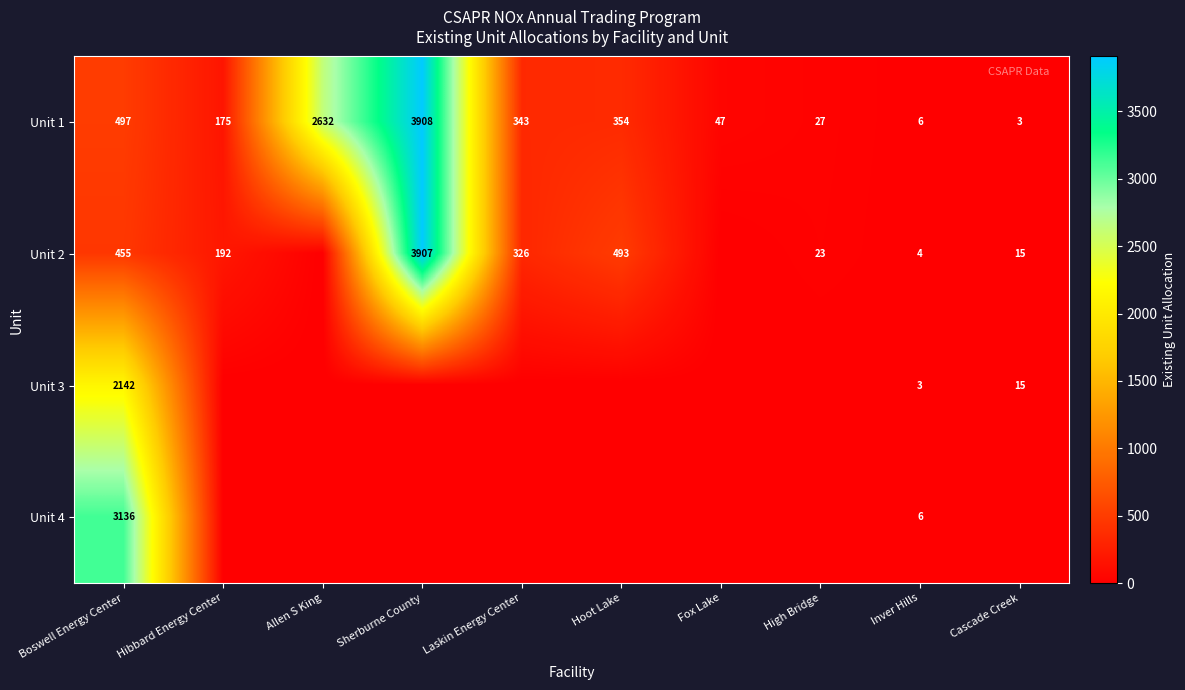

What is the minimum value for Unit 1?

3